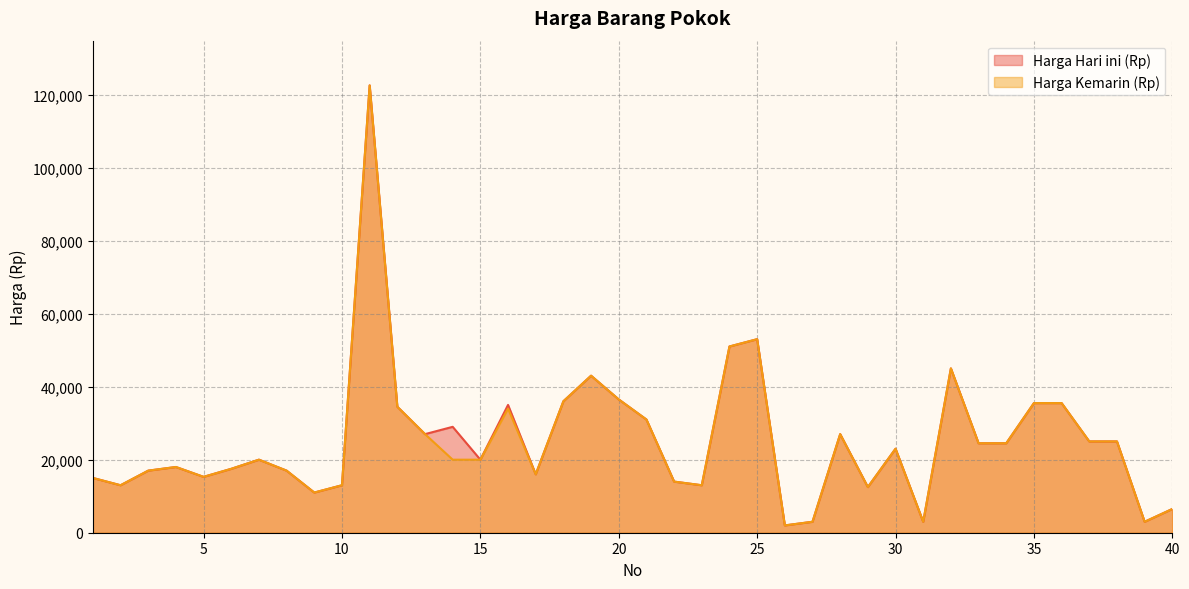

Which category has the lowest value across all series?

26